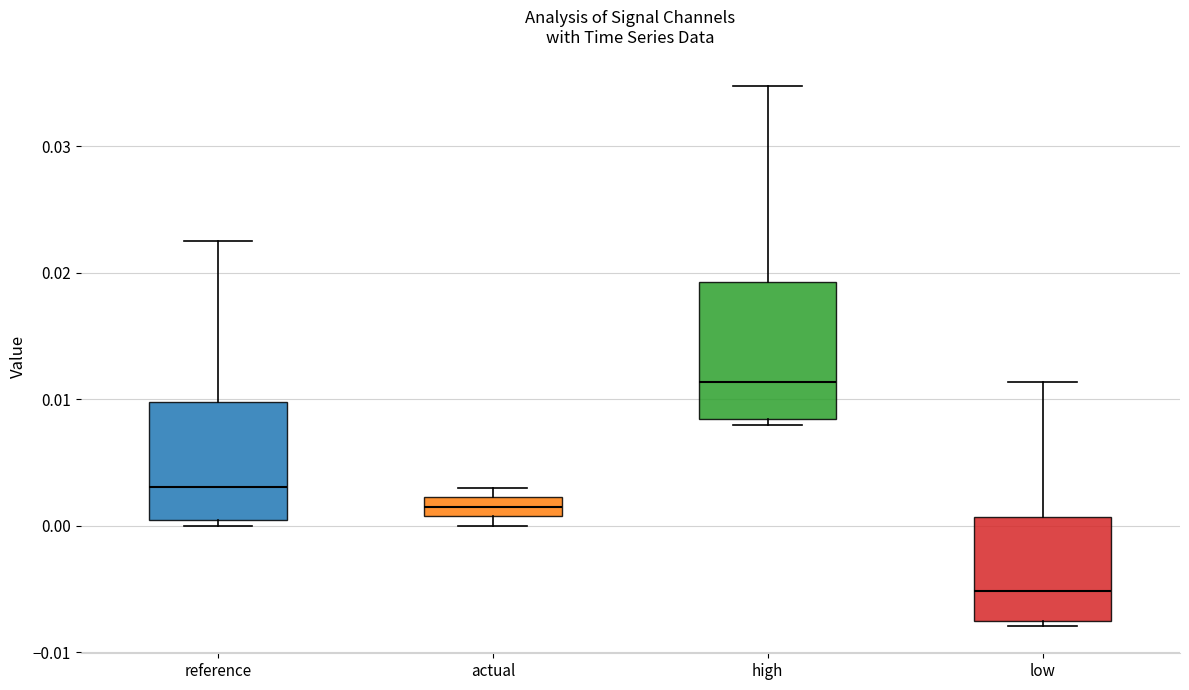

Which box is the tallest, from its lower edge to its upper edge?

high